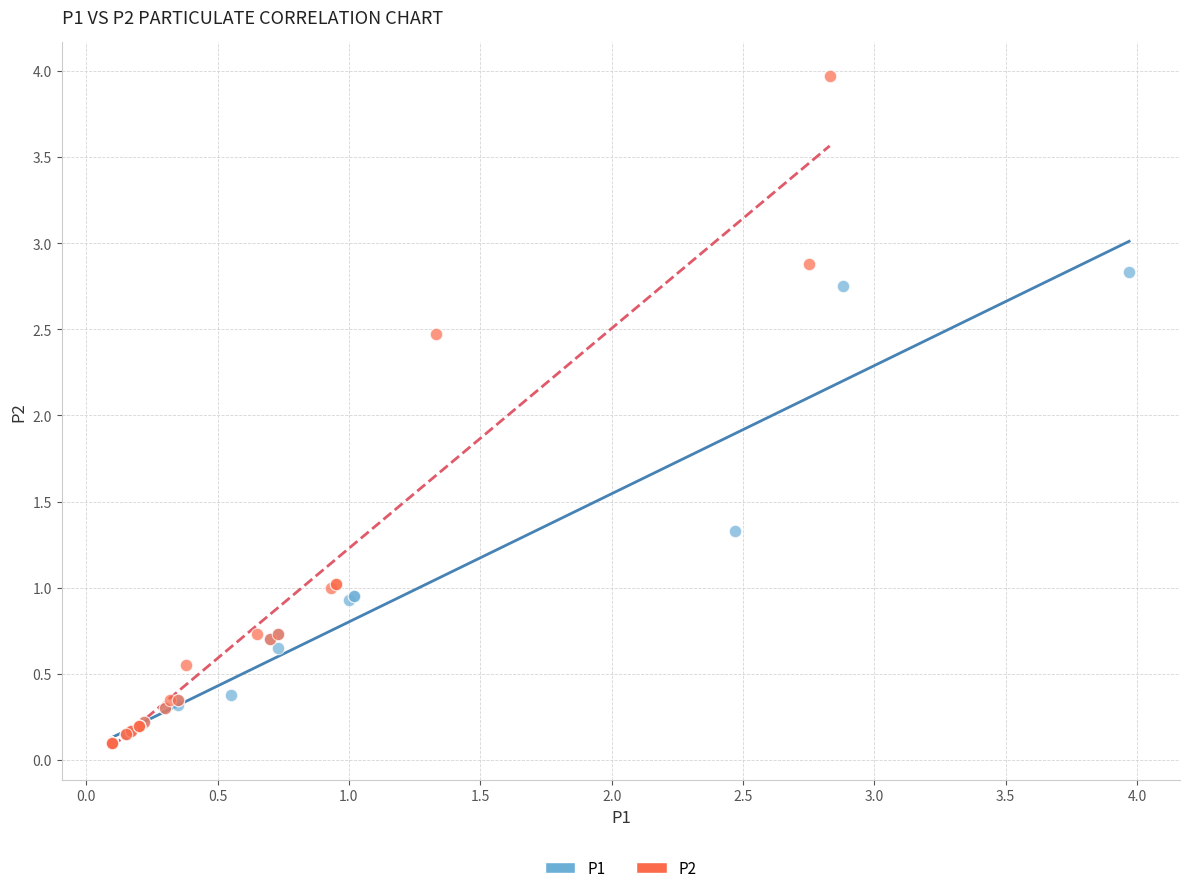

What are all the series names shown in the legend?

P1, P2